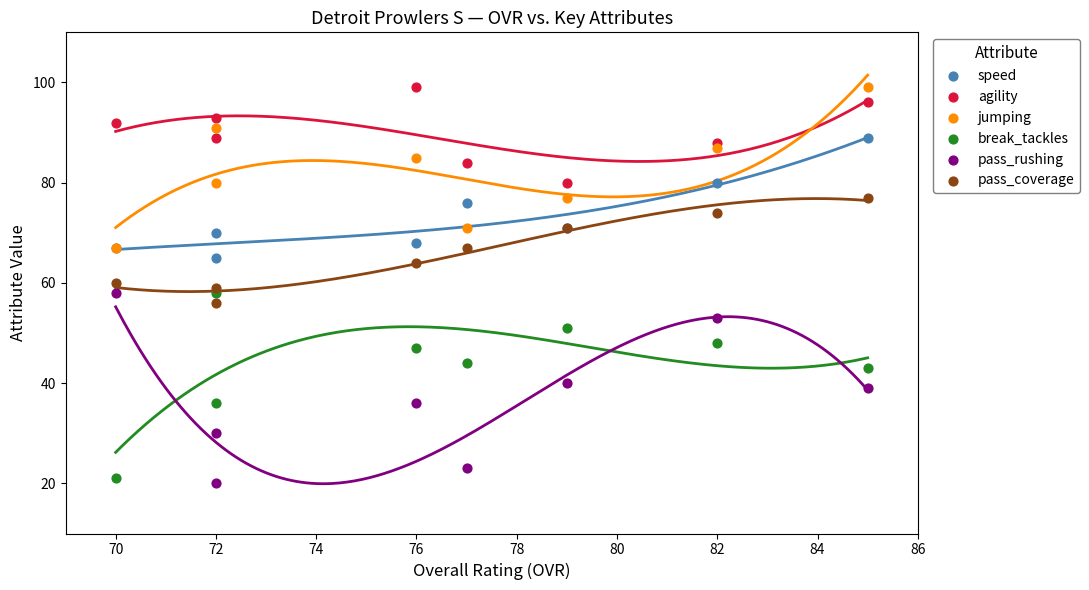

What are all the series names shown in the legend?

speed, agility, jumping, break_tackles, pass_rushing, pass_coverage